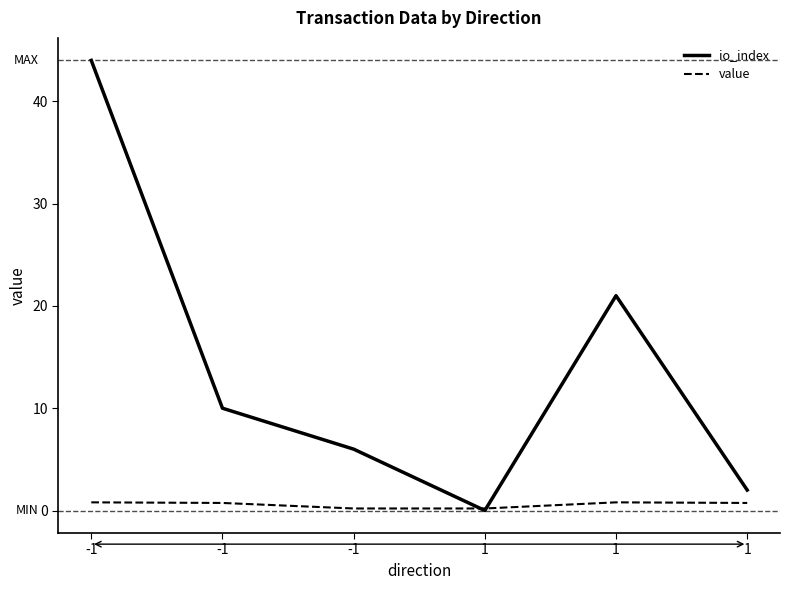

Reading left to right, transcribe all the data shown in this chart.

io_index: 44.0	10.0	6.0	0.0	21.0	2.0
value: 0.8	0.7	0.2	0.2	0.8	0.7